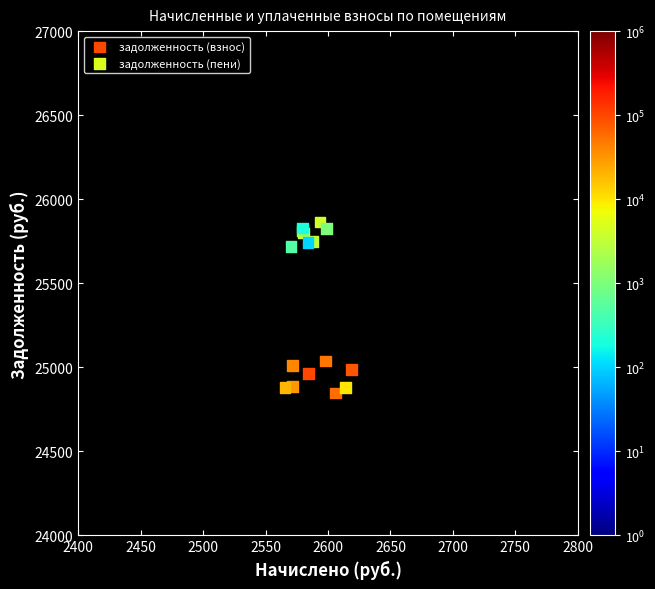

Which series contains the lowest Y value?

задолженность (взнос)